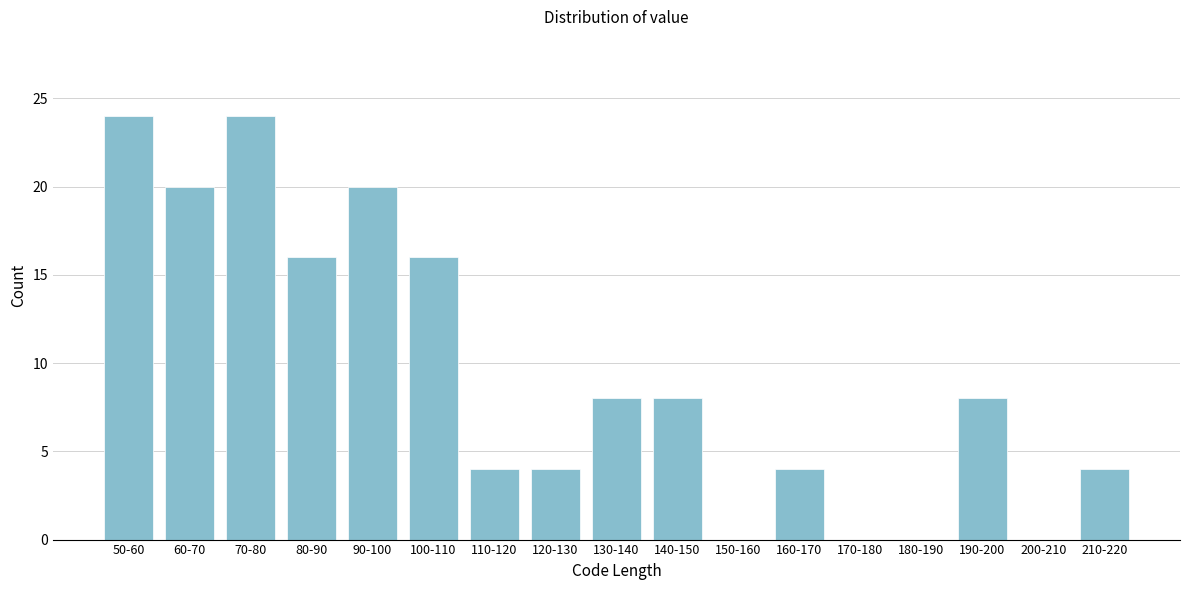

Reading left to right, what are all the values shown in this chart?

50-60=24	60-70=20	70-80=24	80-90=16	90-100=20	100-110=16	110-120=4	120-130=4	130-140=8	140-150=8	150-160=0	160-170=4	170-180=0	180-190=0	190-200=8	200-210=0	210-220=4